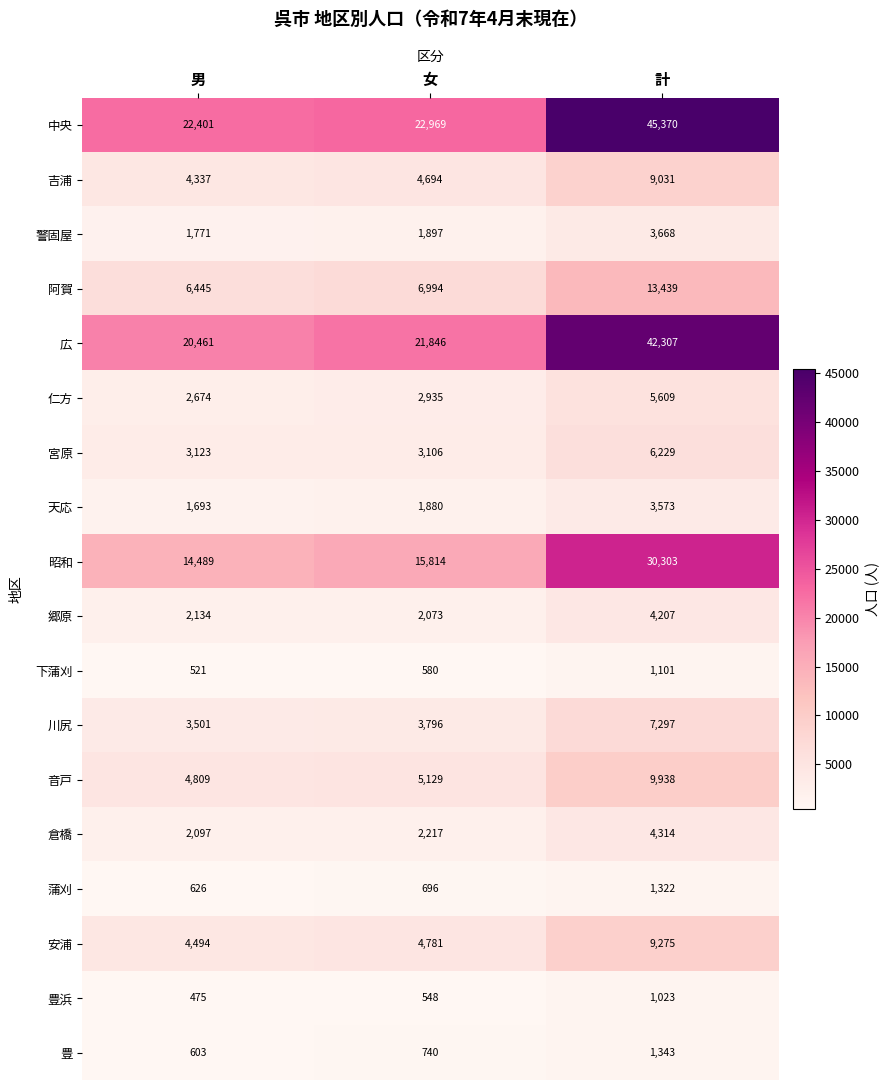

True or false: 中央 has a value of 6018 at 女.

False